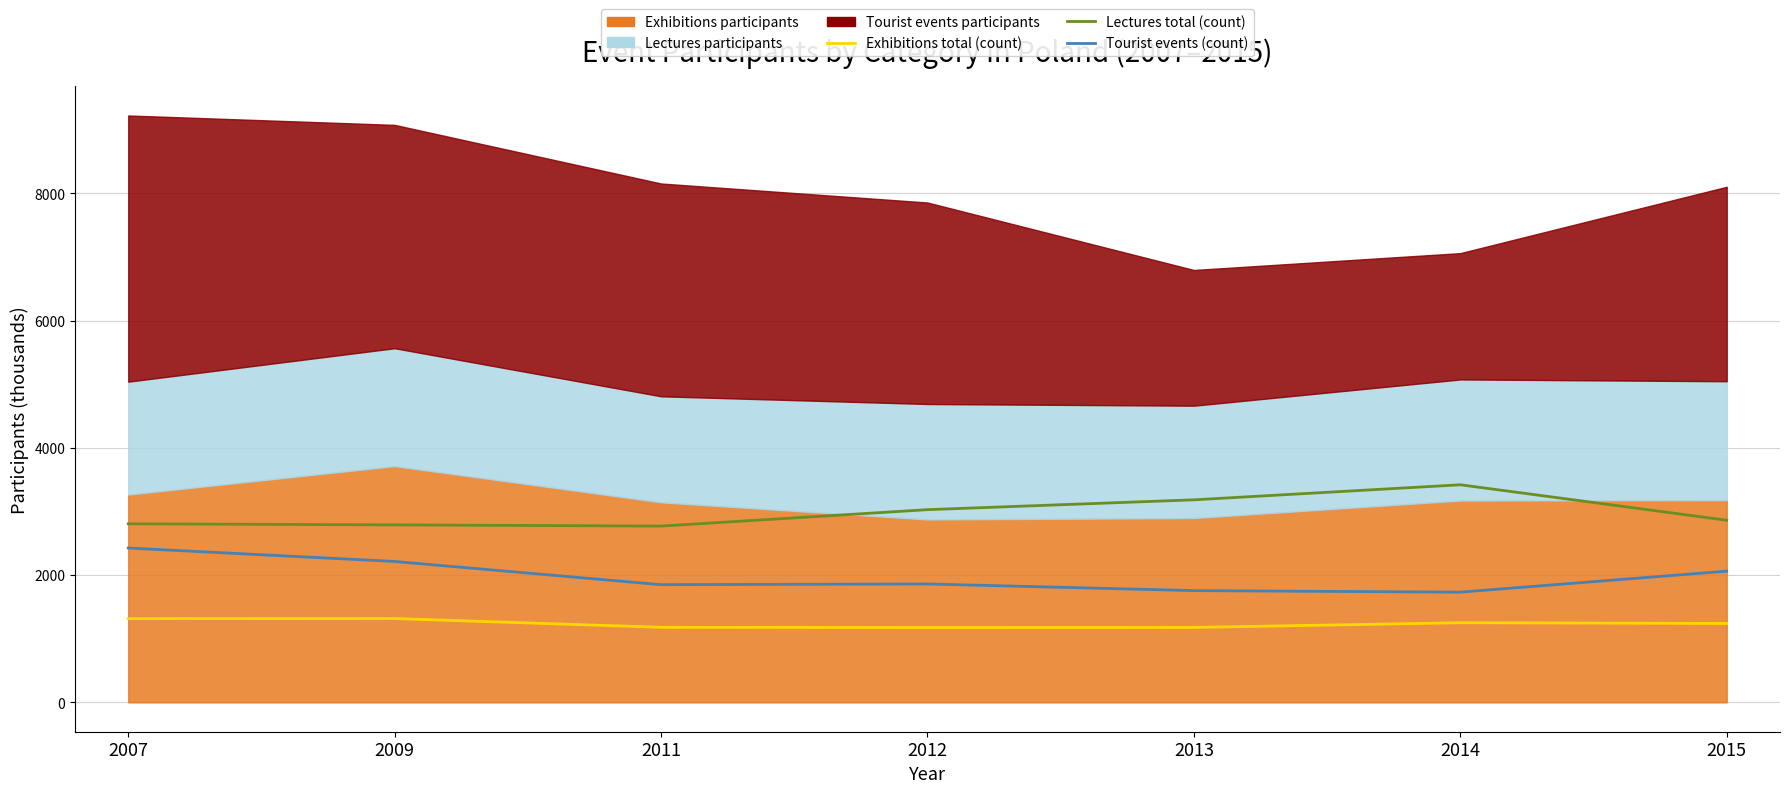

What is the value of the Lectures total (count) point at the 4th from the left?

3028.7